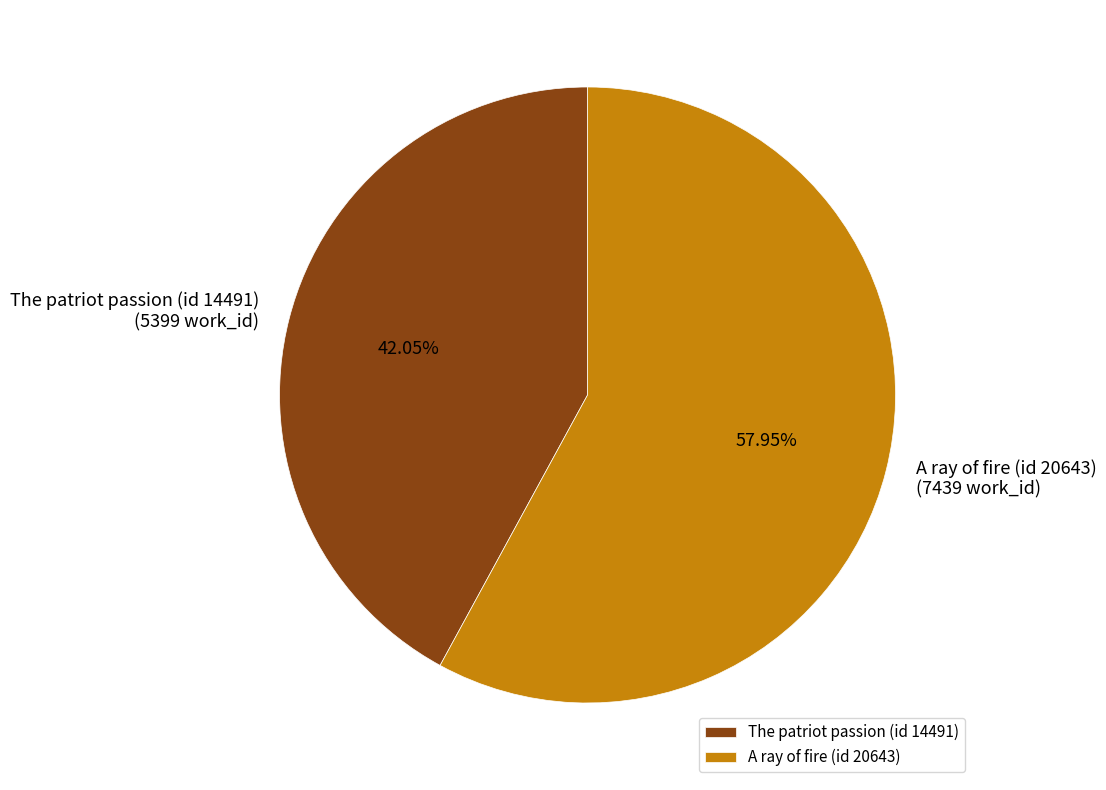

To the nearest percent, what portion does A ray of fire (id 20643) represent?

58%